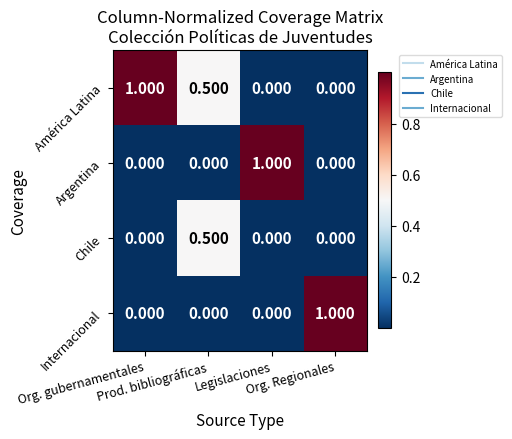

Which series has the largest total across all categories?

América Latina